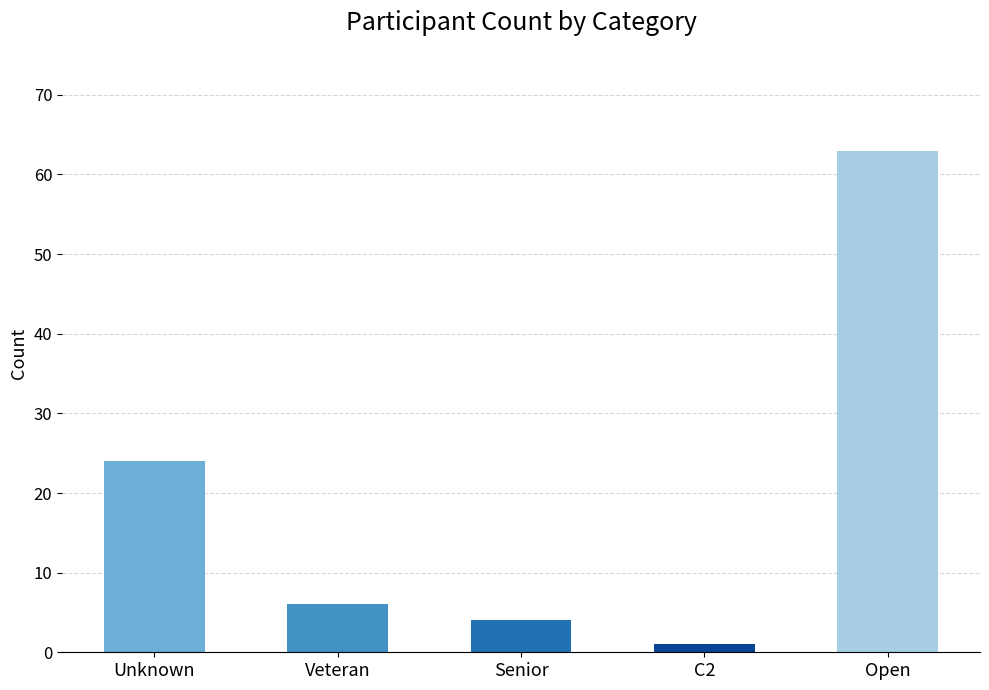

List the labels in order of value, smallest first.

C2, Senior, Veteran, Unknown, Open